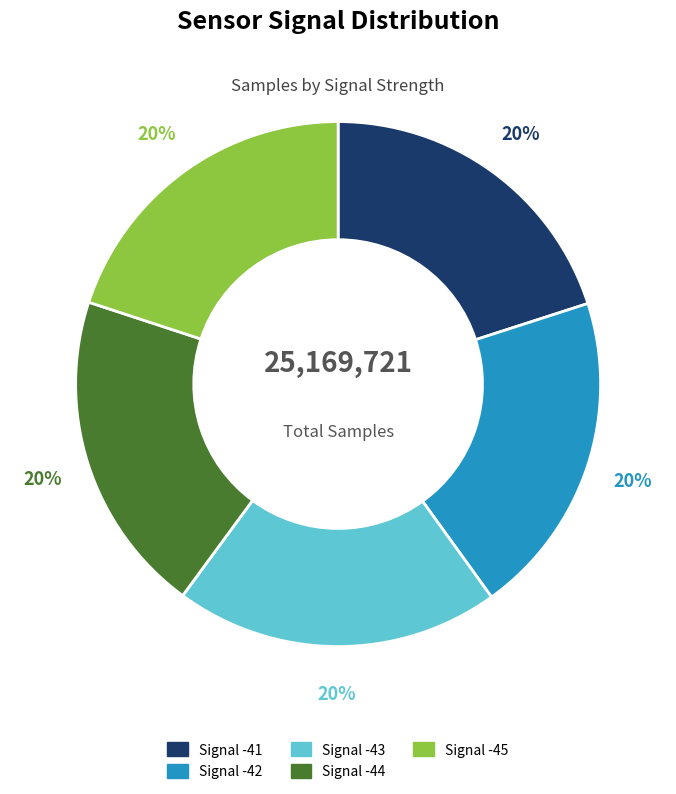

Is it true that Signal -42 is 20% of the pie?

True